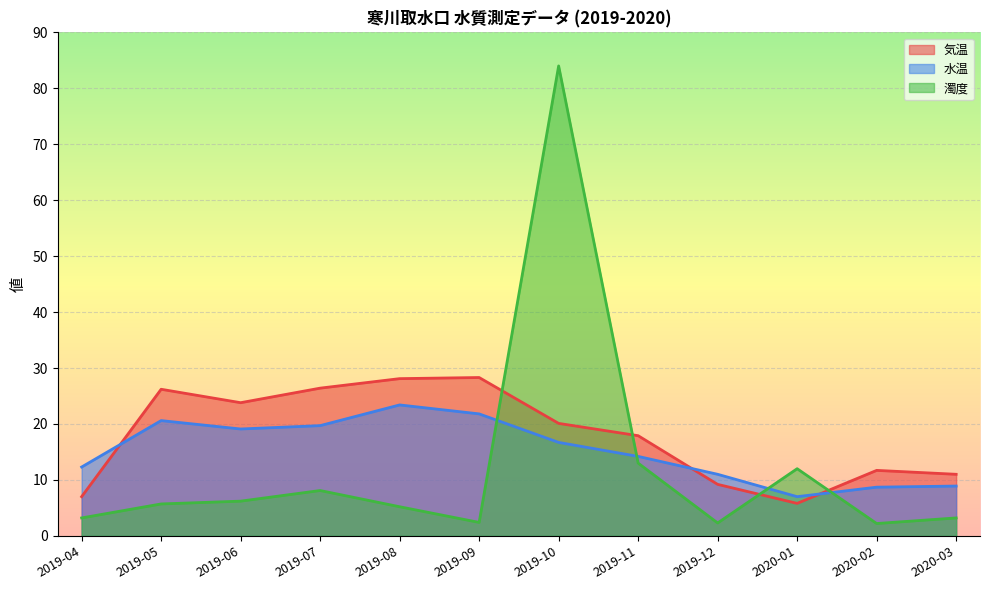

What is the difference between the maximum and second lowest values in the 濁度 series?

81.7